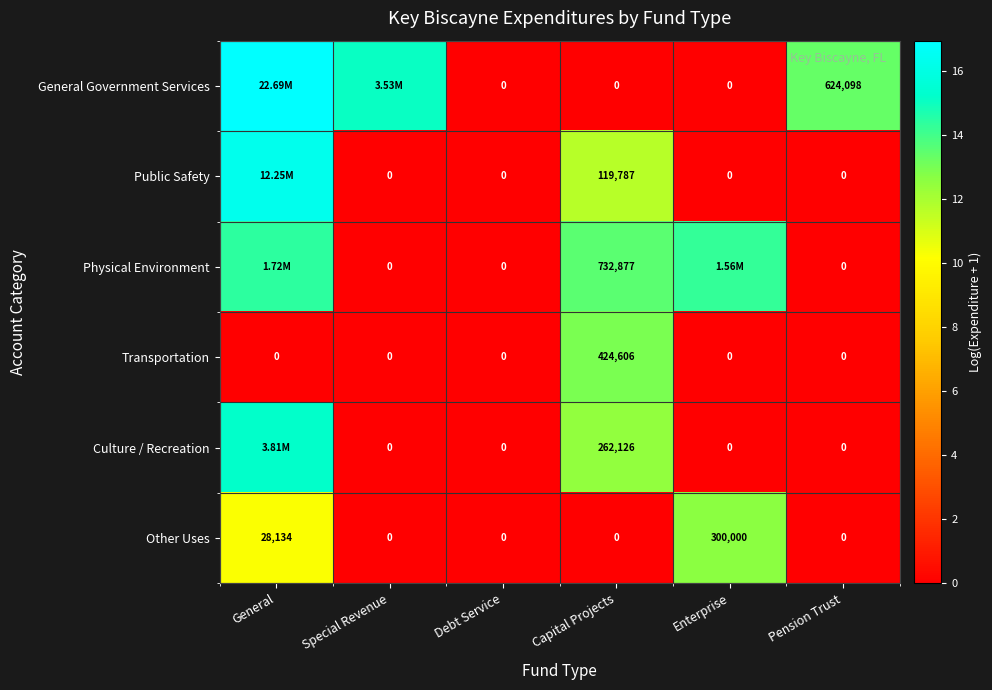

Is the value of Physical Environment at Debt Service greater than the value of Transportation at Capital Projects?

No